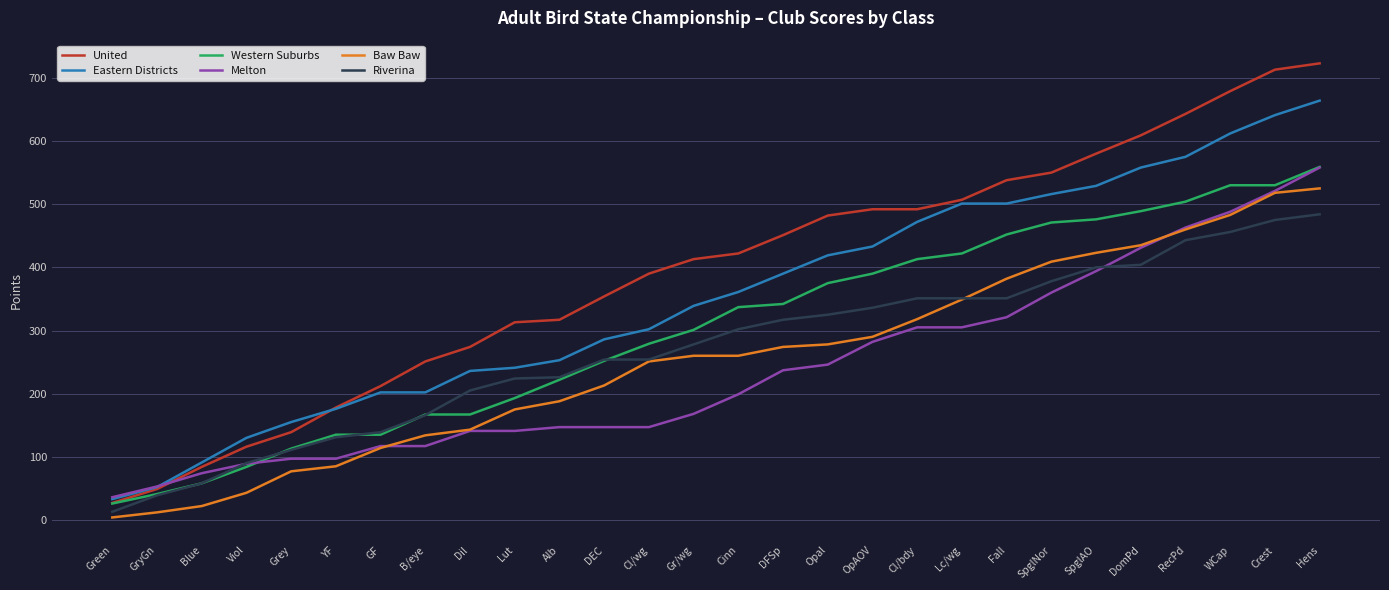

At how many categories does at least one series exceed 689?

2